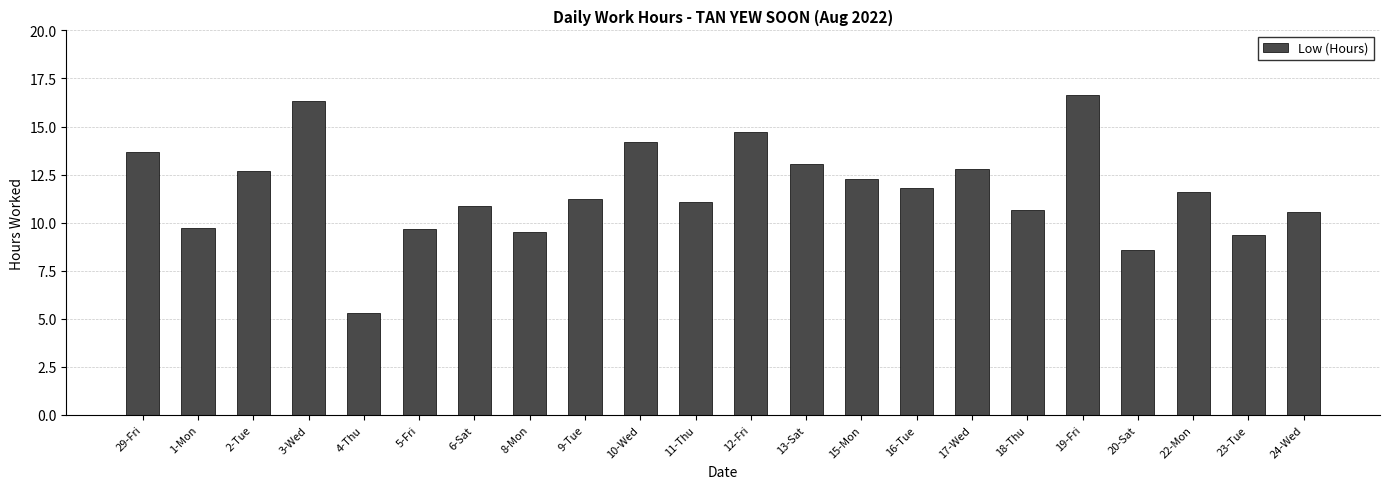

How many bars are there in total?

22